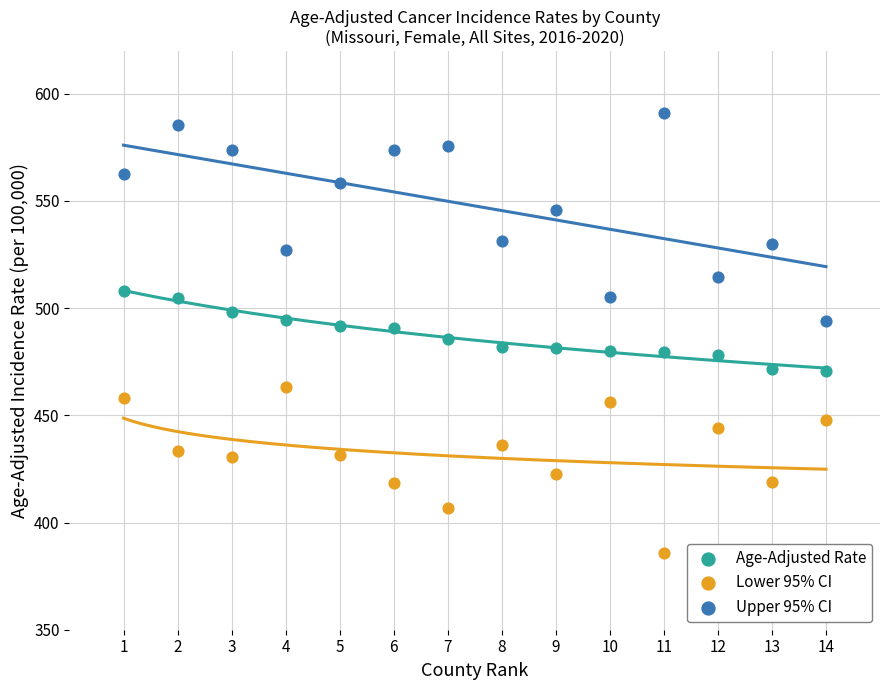

Which series contains the lowest Y value?

Lower 95% CI